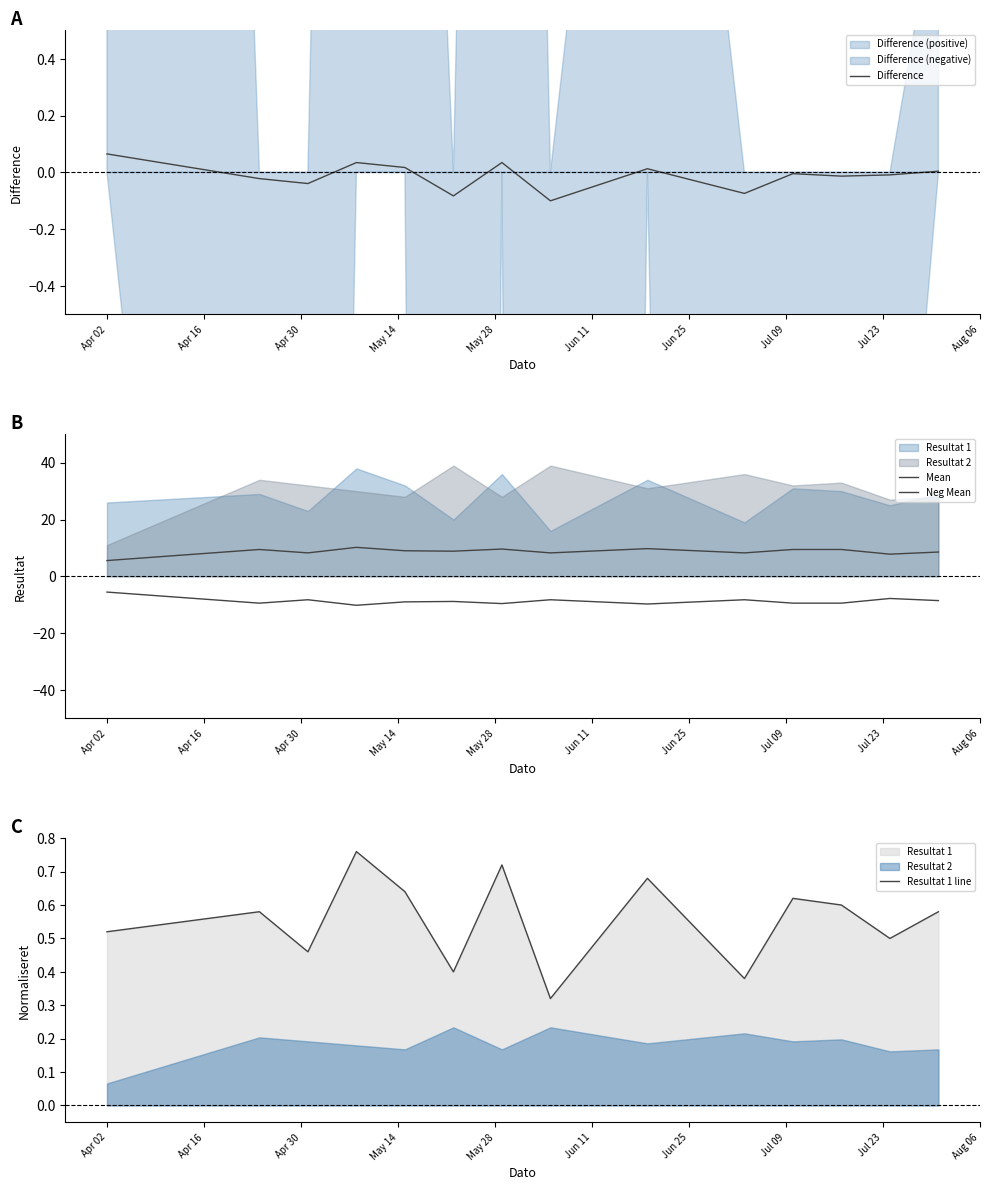

How many categories are shown in the chart?

14